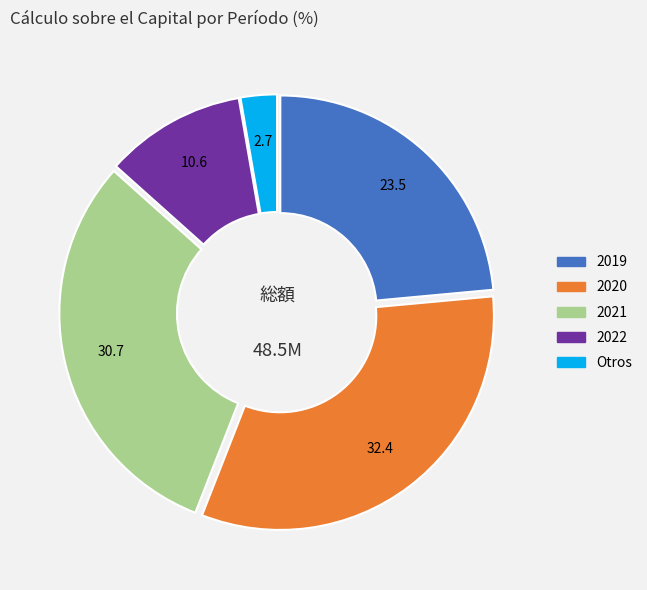

Is there a majority slice in this chart?

No